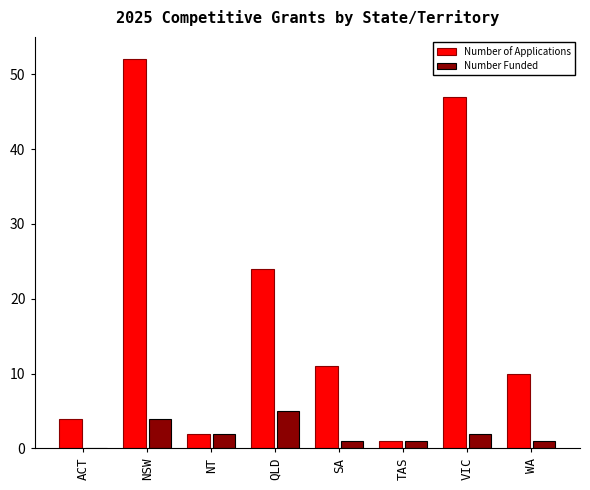

Between NSW and VIC, which series saw the biggest shift?

Number of Applications